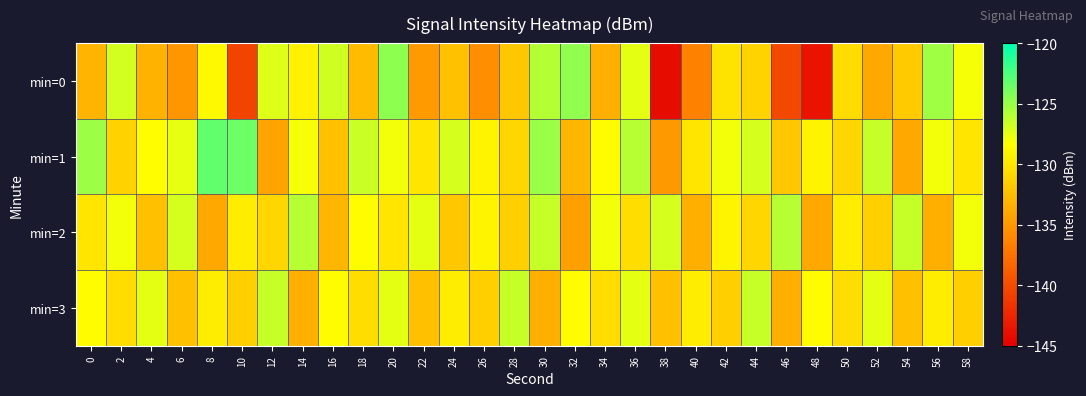

How many series are shown in this chart?

4